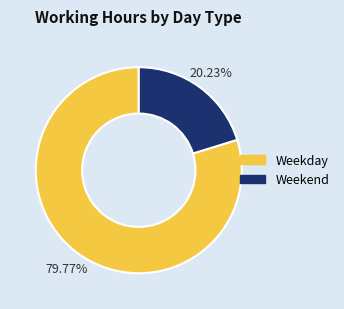

Is there a majority slice in this chart?

Yes